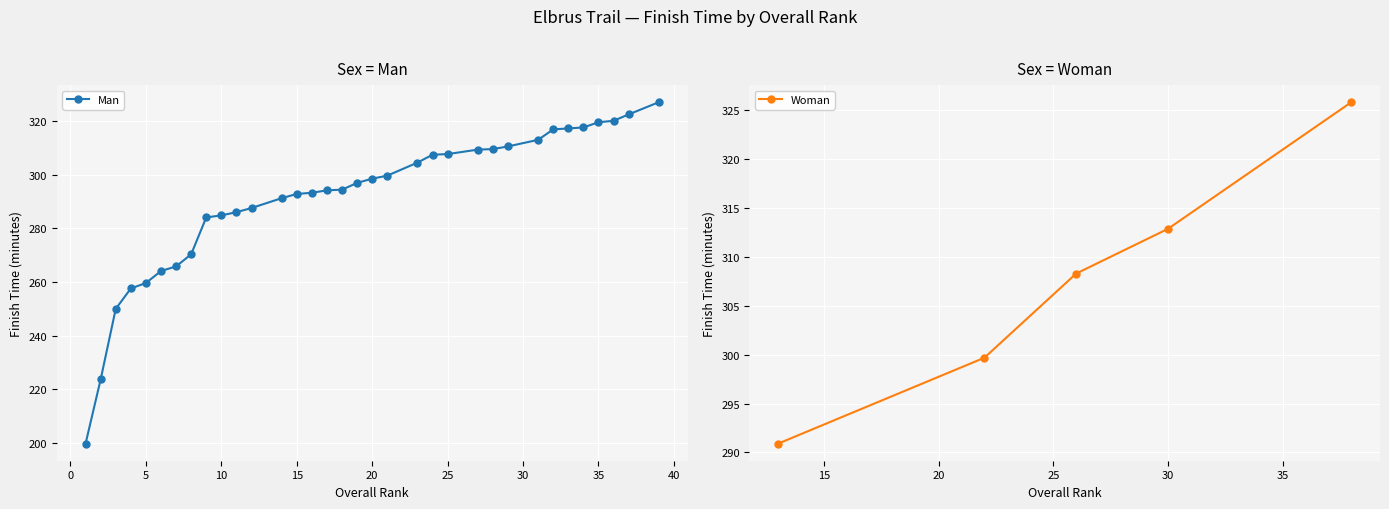

What is the highest value of the Man series?

327.0